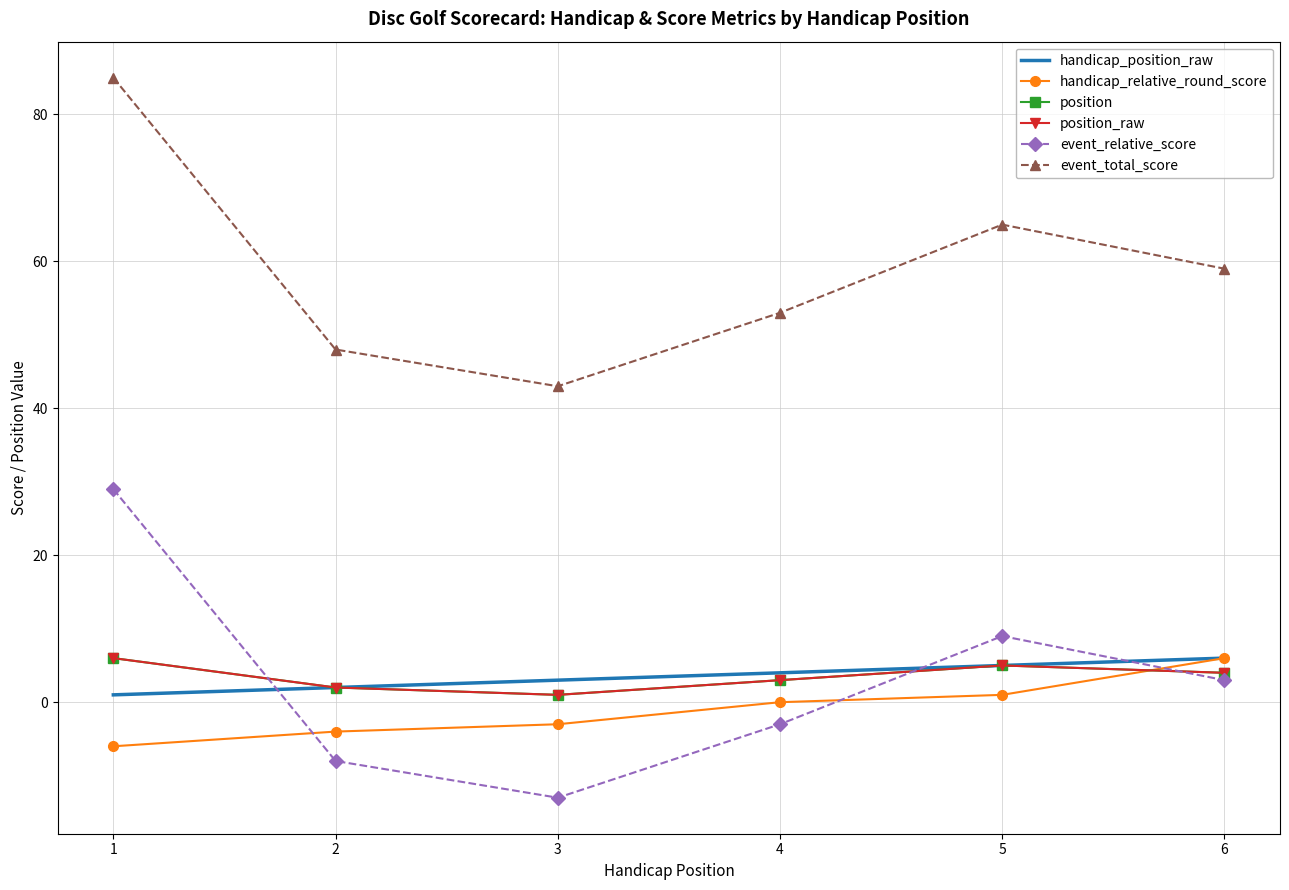

The value of event_total_score at 3 is 11. True or false?

False